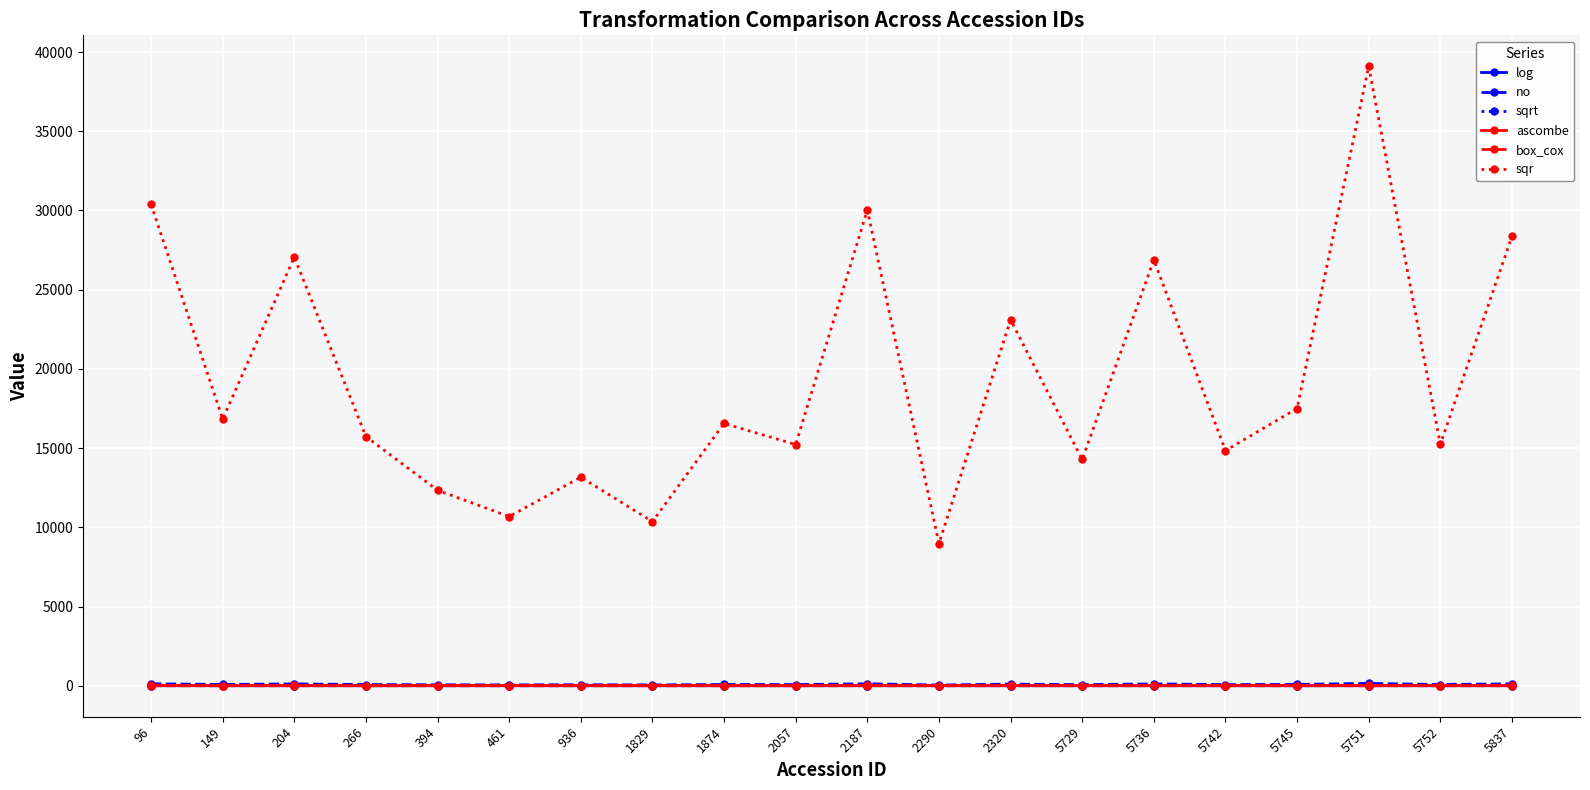

True or false: sqrt and sqr intersect in this chart.

False